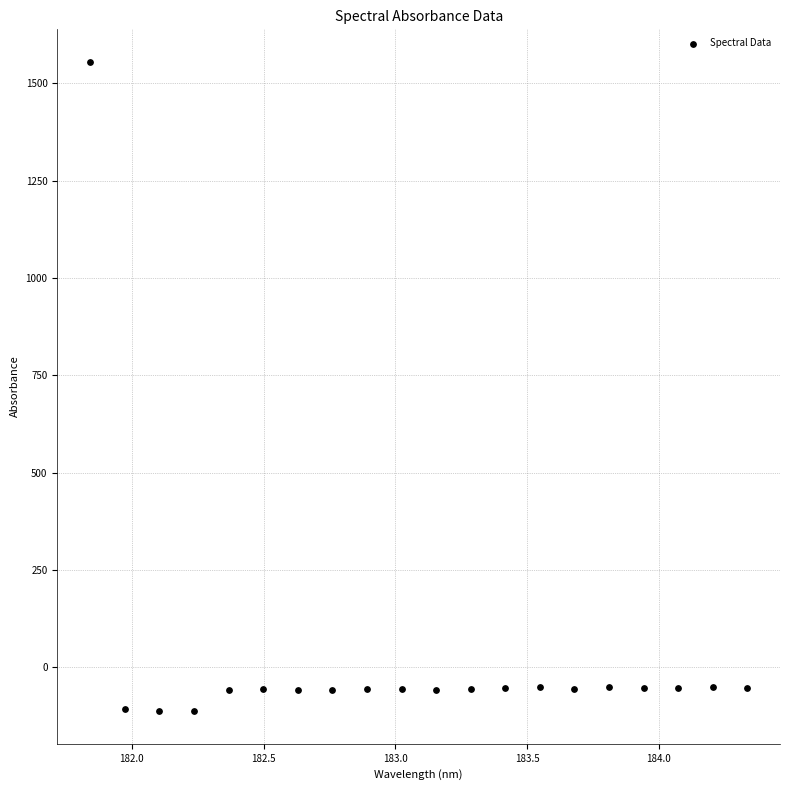

What is the range of Y values (max minus min)?

1667.4